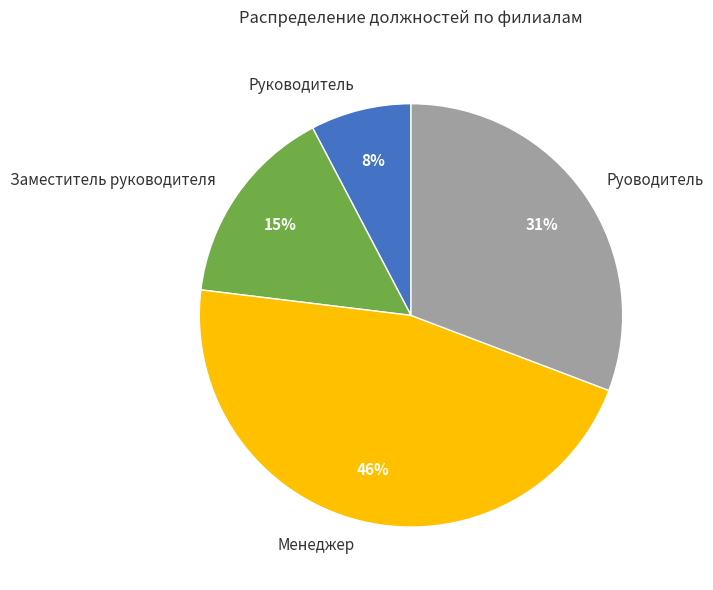

Does Заместитель руководителя account for over 50% of the chart?

No